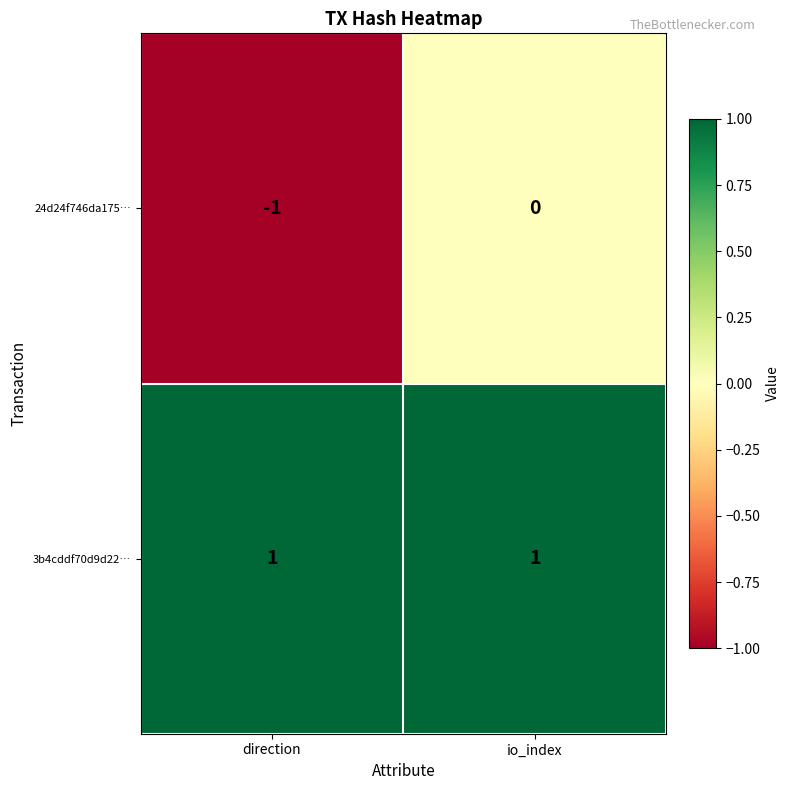

Which series has the largest total across all categories?

3b4cddf70d9d22…